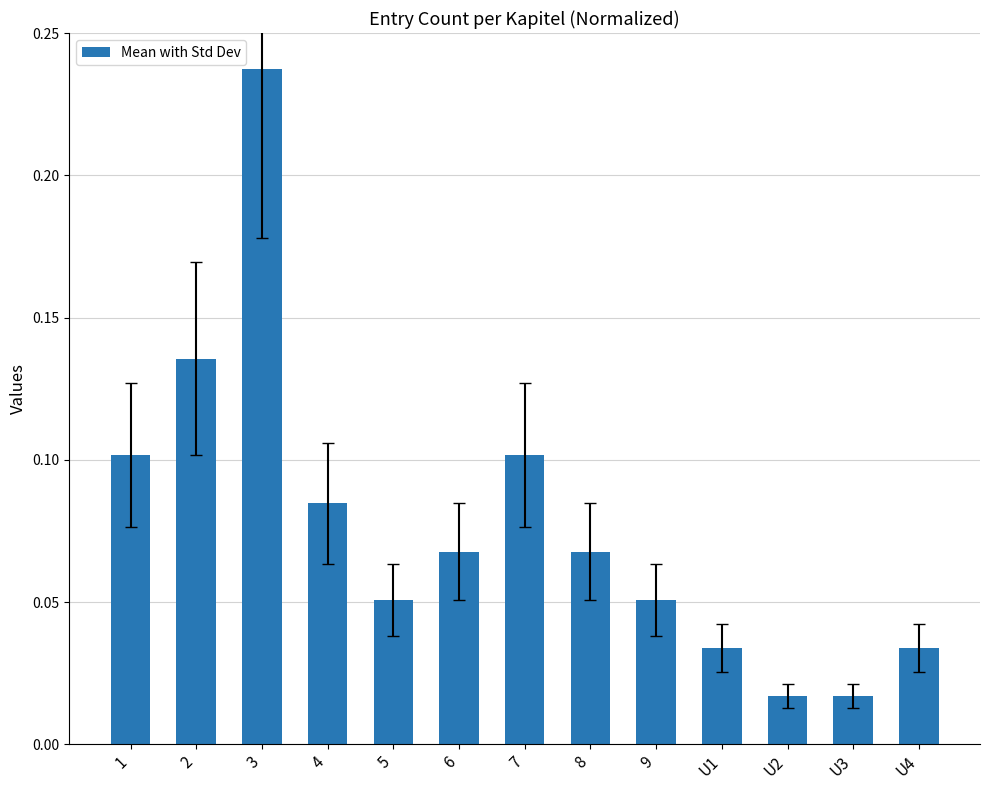

What is the change in value from 4 to U4?

-0.1